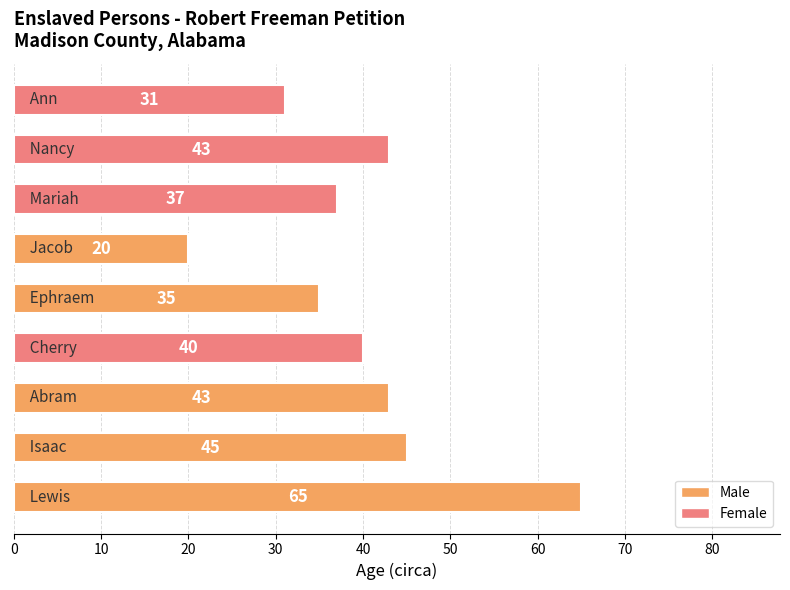

What is the greatest value displayed?

65